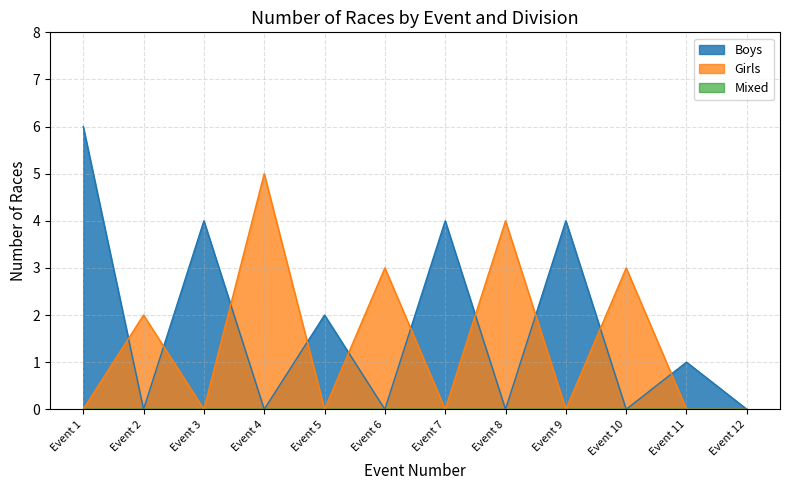

At which label does Boys reach its minimum?

Event 12